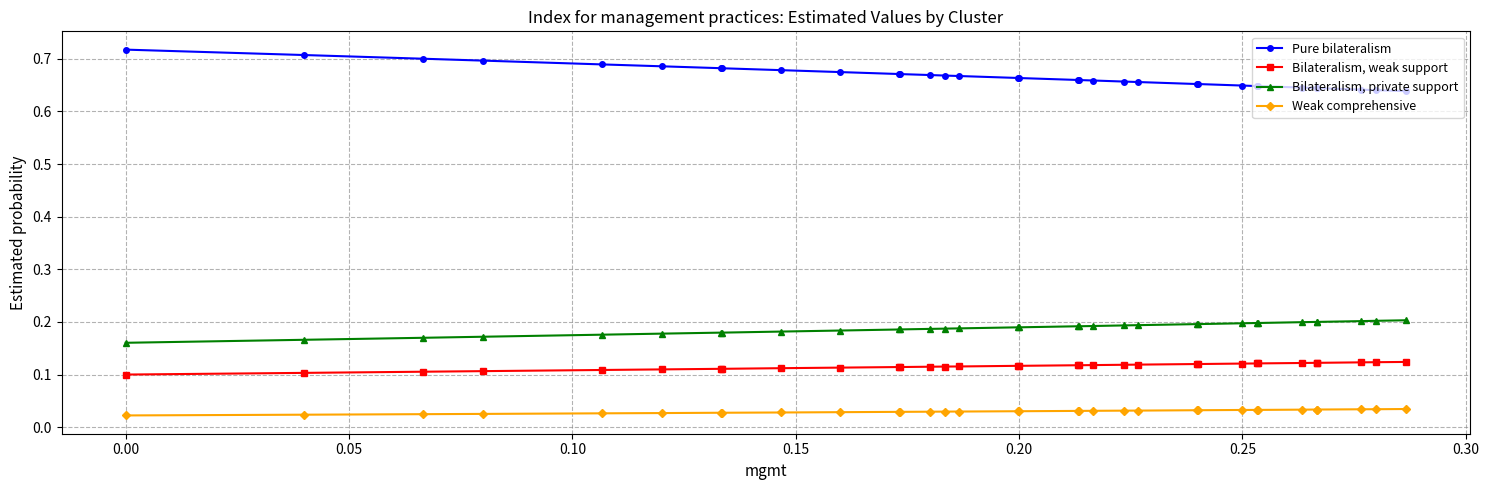

How many lines are shown in the chart?

4